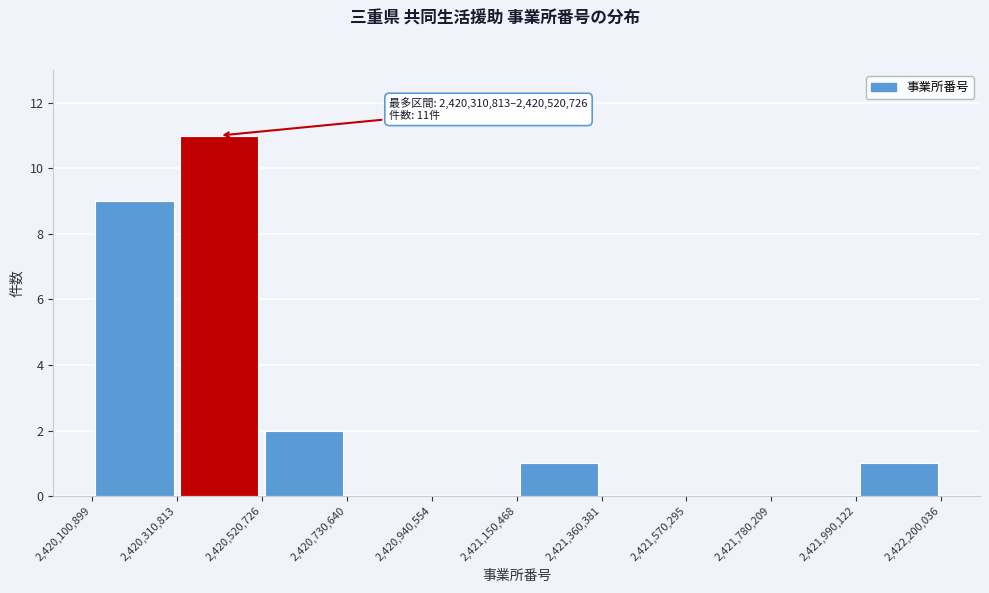

Which range on the x-axis has the tallest bar?

2,420,310,813 to 2,420,520,726